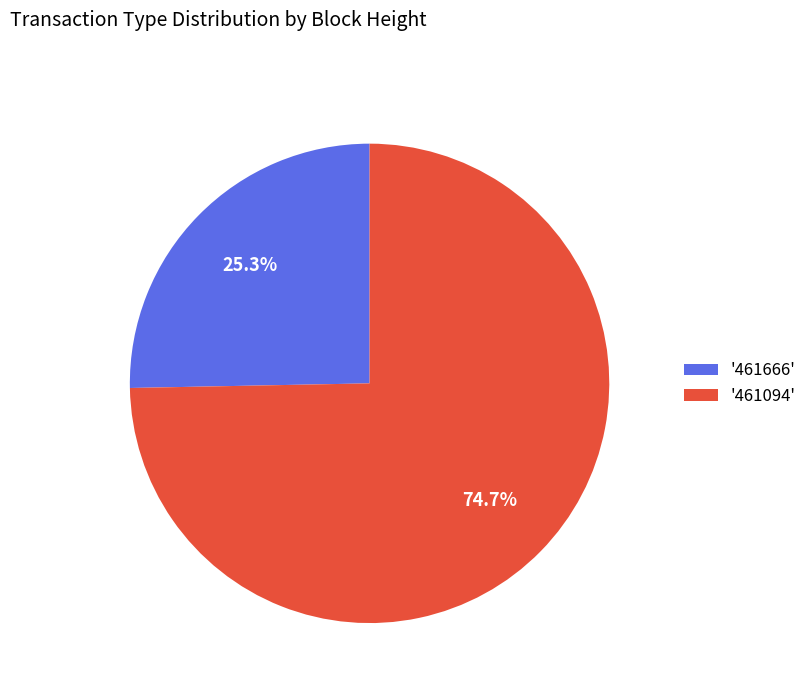

What is the ratio of the value at '461666' to the value at '461094'?

0.3